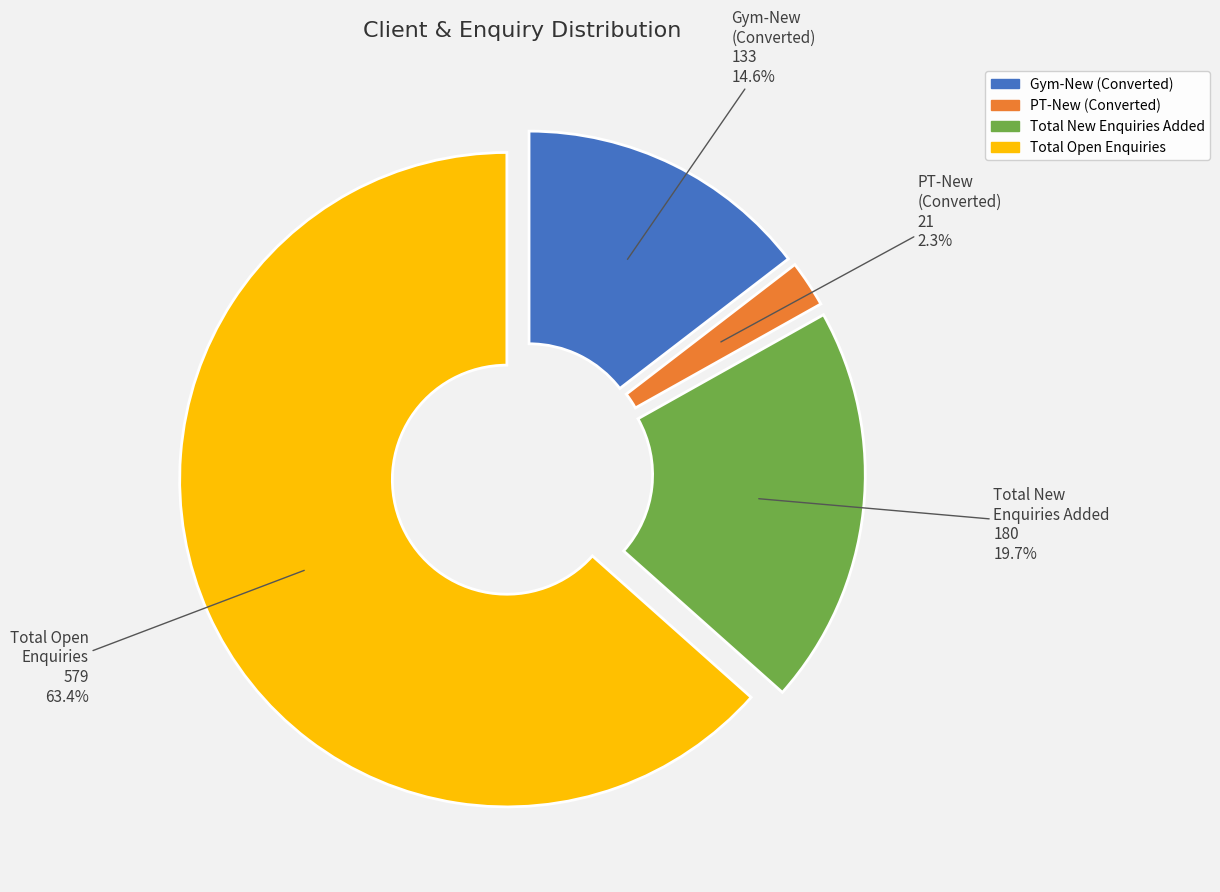

To the nearest percent, what is the difference between the largest and smallest slice percentages?

61%